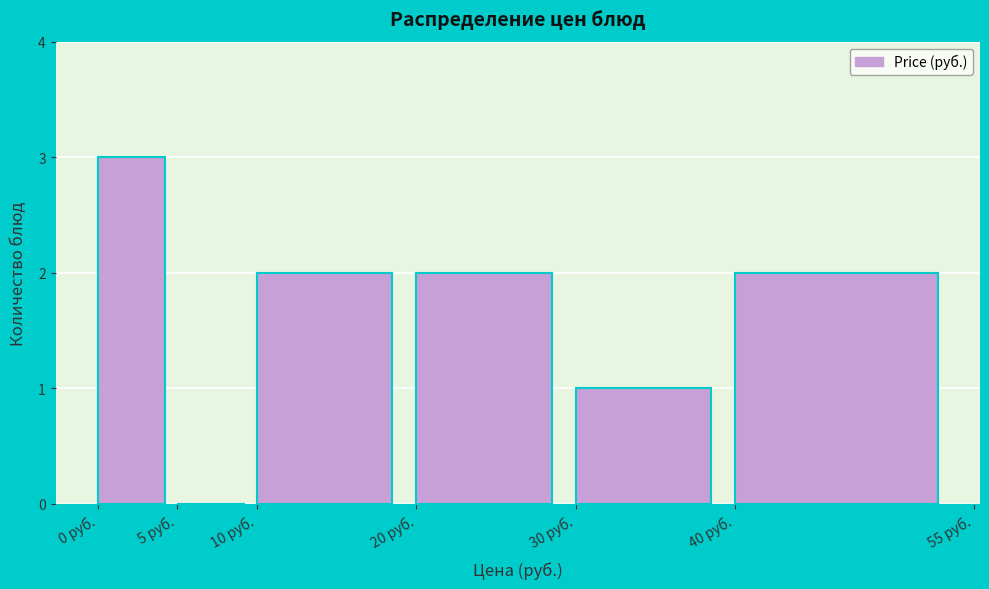

Over which range of the x-axis is the bar tallest?

0 to 5